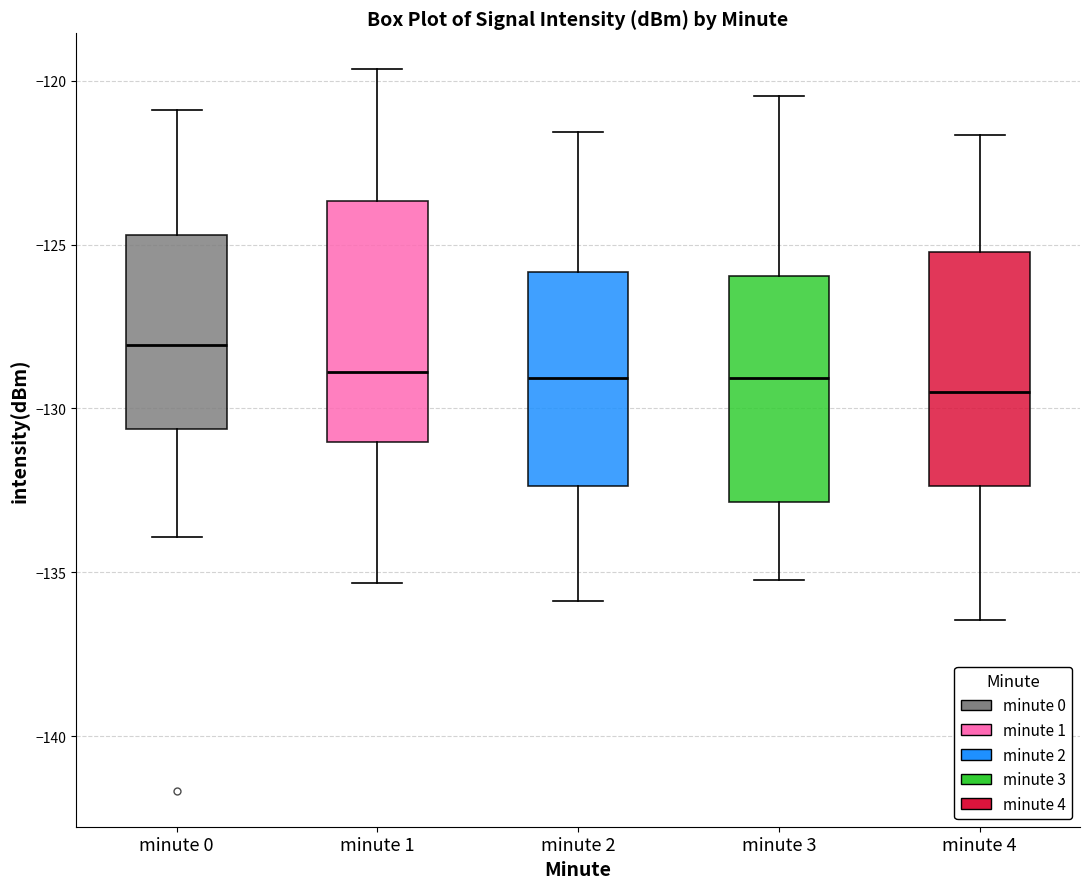

Where is the upper edge of the box for minute 0 on the y-axis? The values are not printed on the chart, so give them approximately, as read against the axis.

-124.5